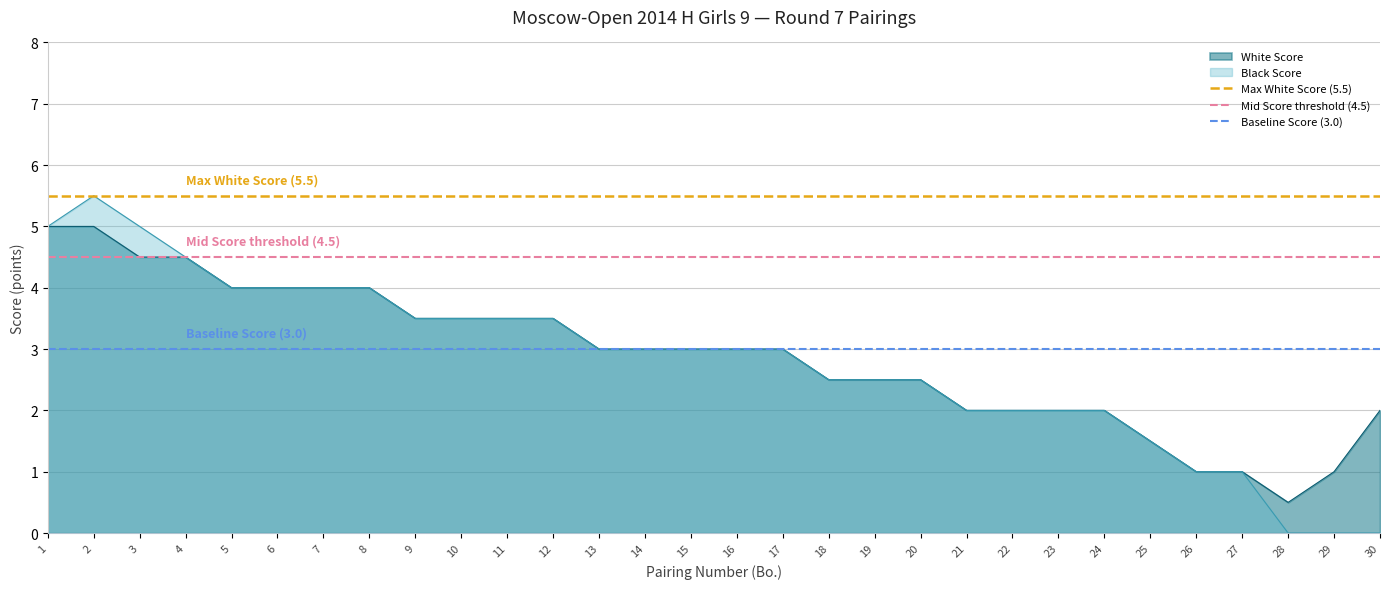

True or false: Black Score has a value of 1.0 at 26.

True